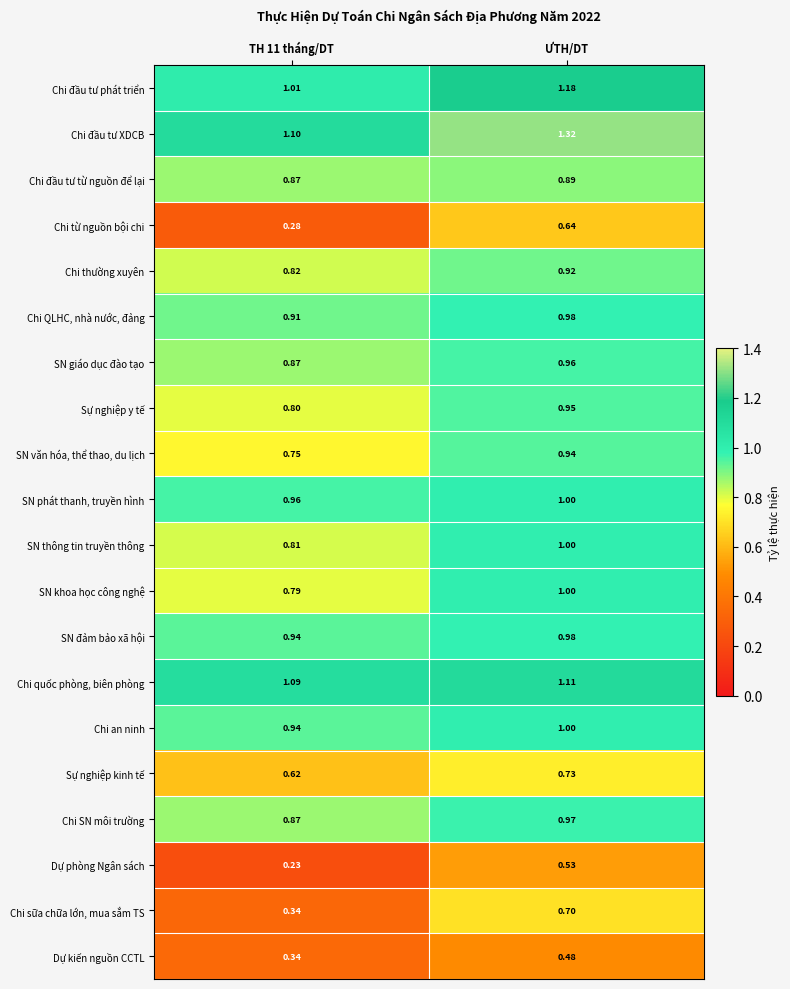

Which series has the largest total across all categories?

Chi đầu tư XDCB